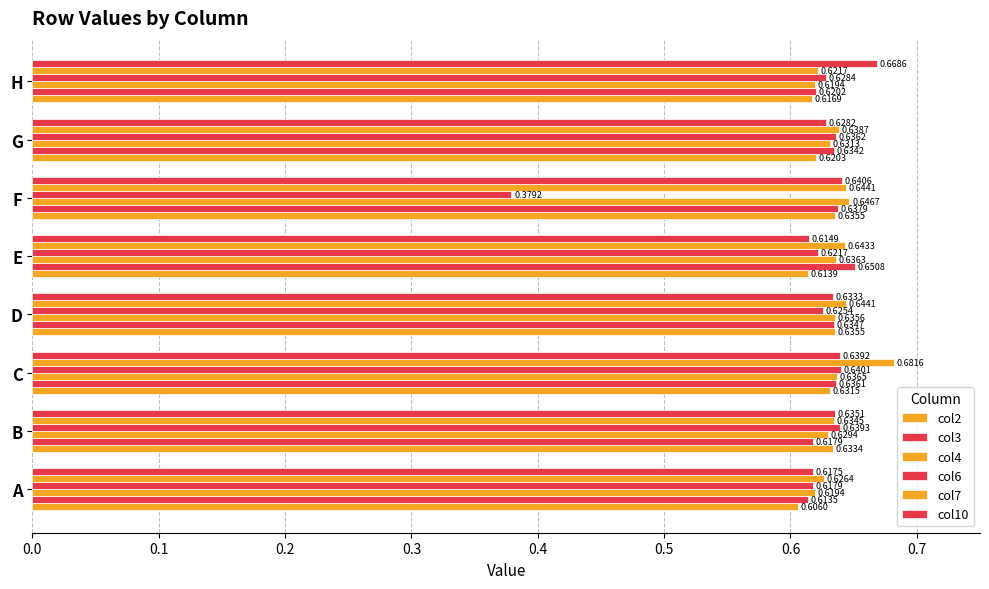

What is the lowest value of the col3 series?

0.6